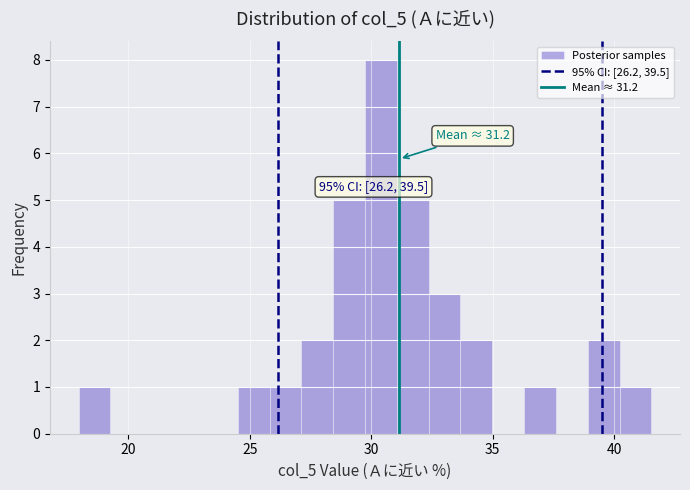

Around what value on the x-axis is the tallest bar? Give the approximate position of its centre, as read against the axis.

30.5